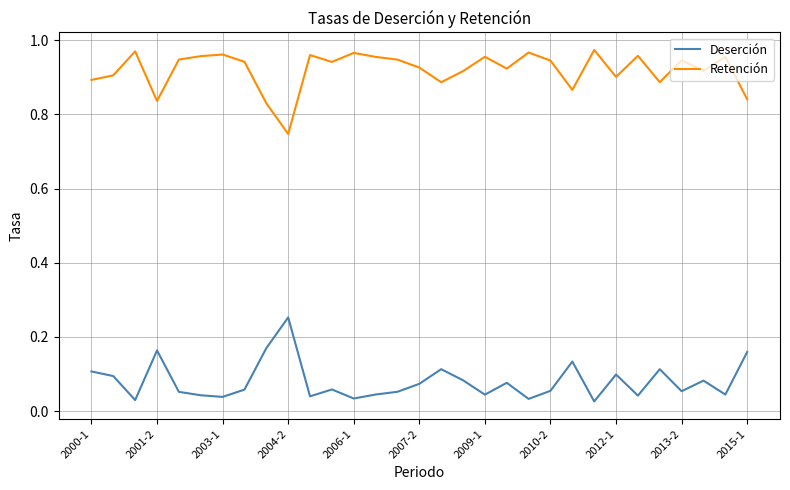

What are all the series names shown in the legend?

Deserción, Retención